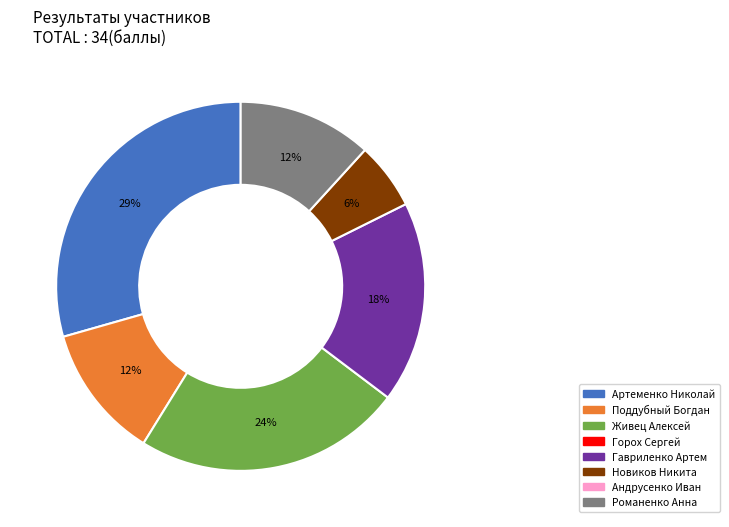

Count the number of slices in the pie.

6